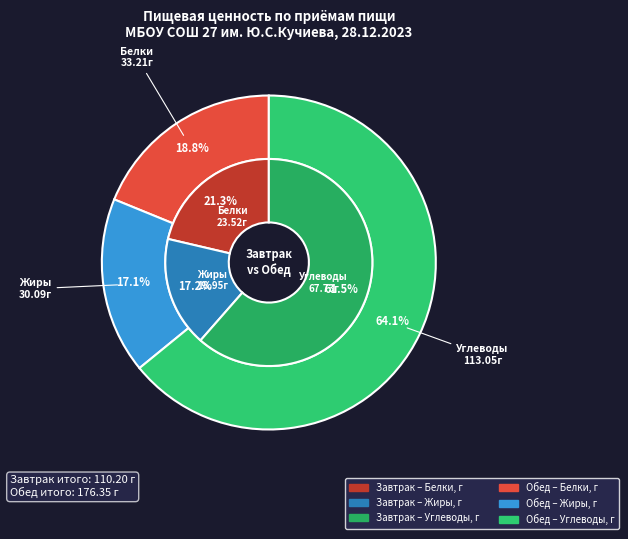

Is it true that Углеводы, г is 61% of the pie?

True